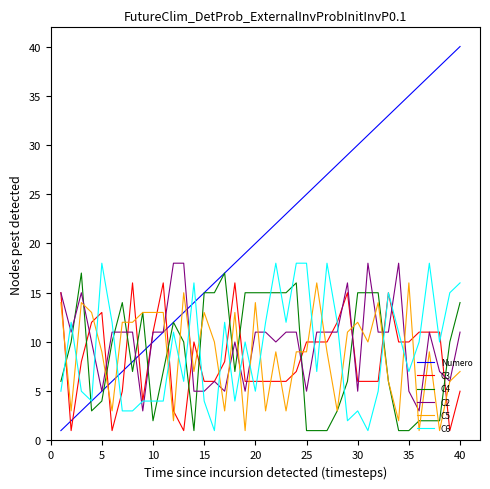

True or false: Numero and C2 intersect in this chart.

True